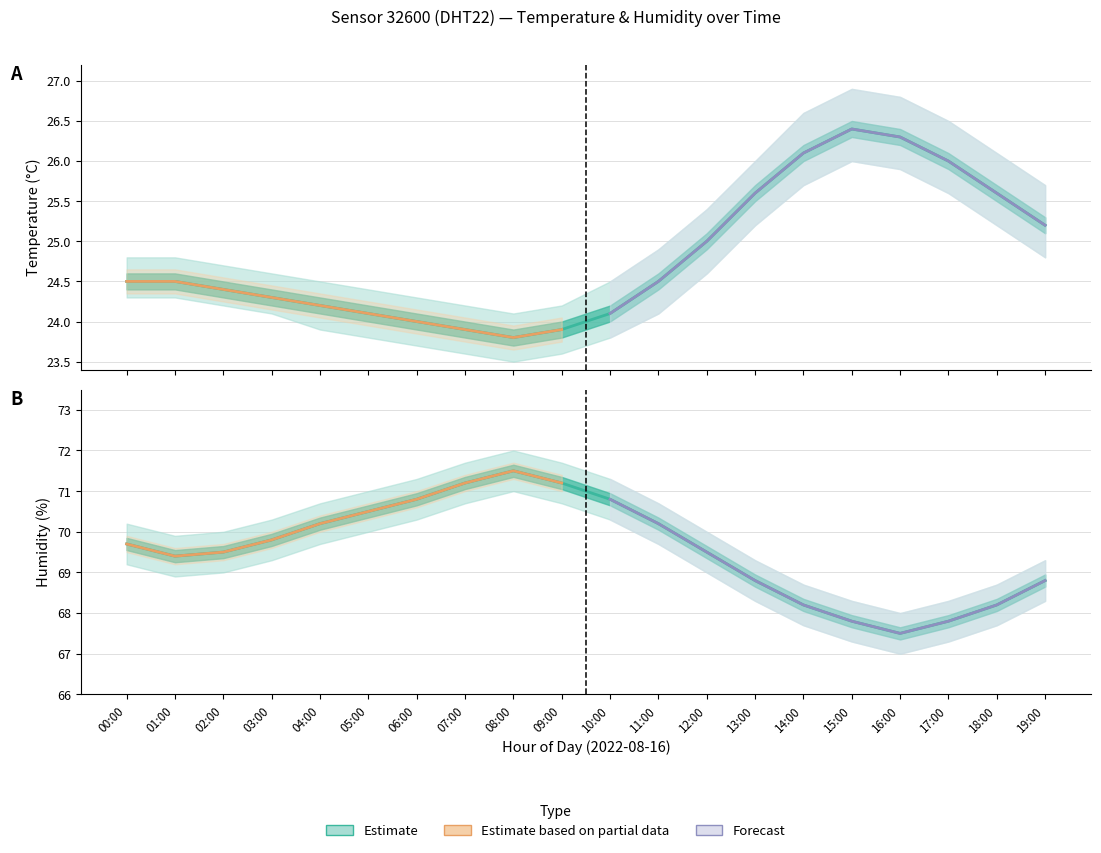

Which label corresponds to the largest value in the chart?

08:00